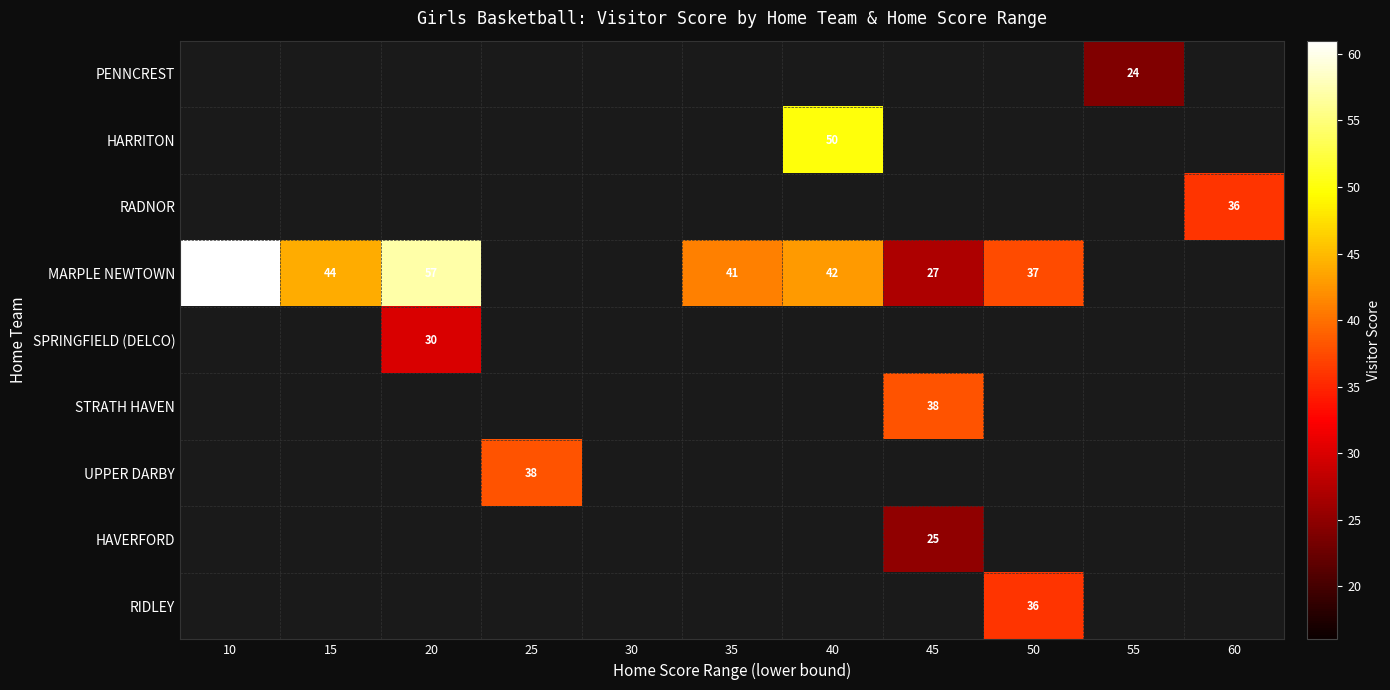

Count the number of data series in this chart.

9